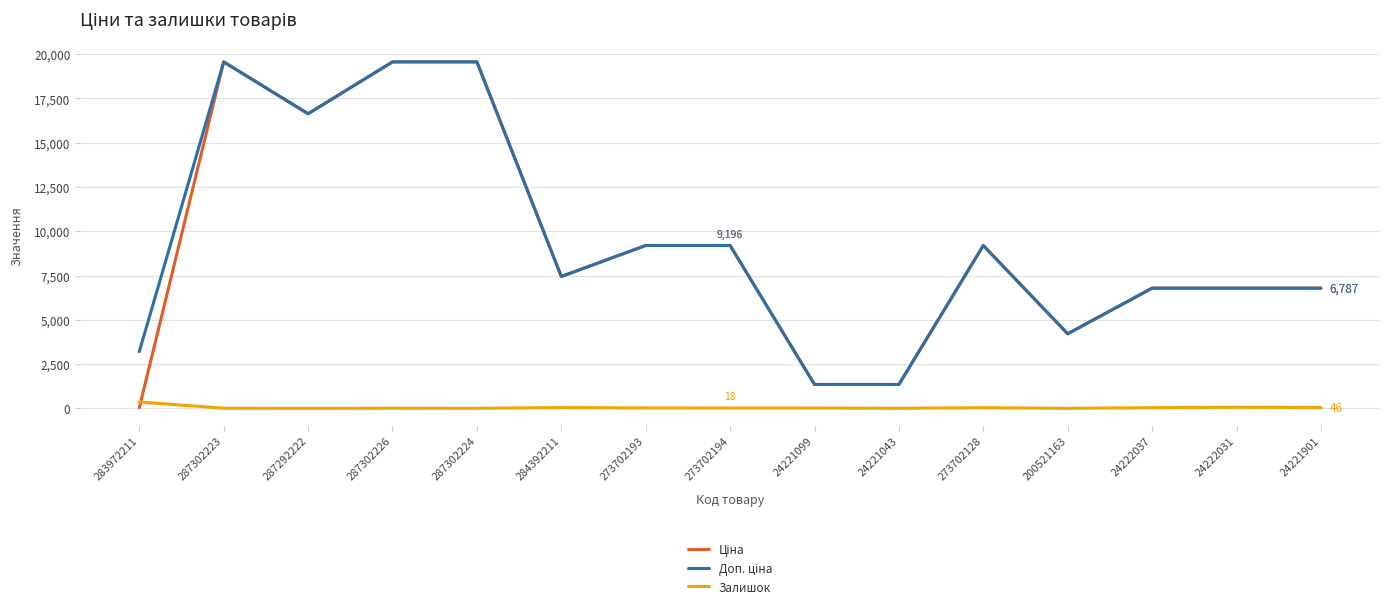

What is the maximum value shown in the chart?

19564.9